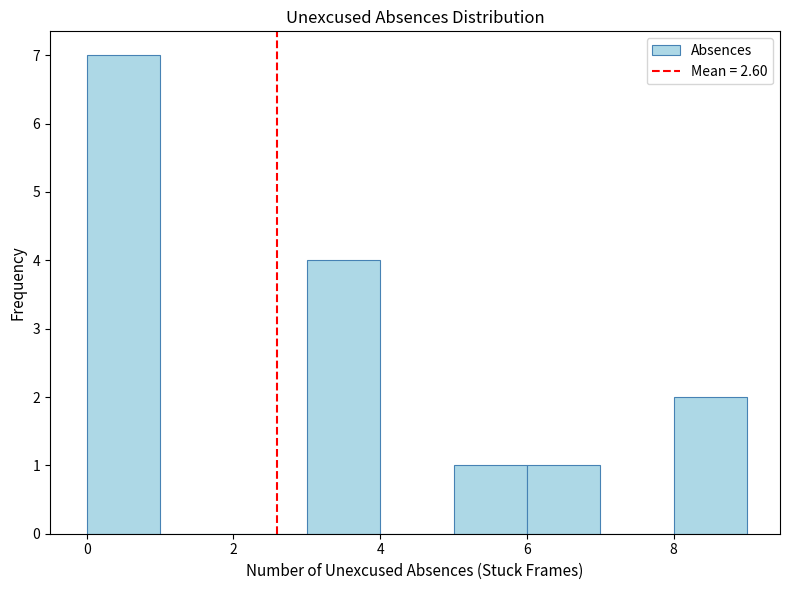

Reading left to right, list every bar in this chart as the range it spans on the x-axis followed by its height. The values are not printed on the chart, so give them approximately, as read against the axis.

0 to 1: 7
1 to 2: 0
2 to 3: 0
3 to 4: 4
4 to 5: 0
5 to 6: 1
6 to 7: 1
7 to 8: 0
8 to 9: 2